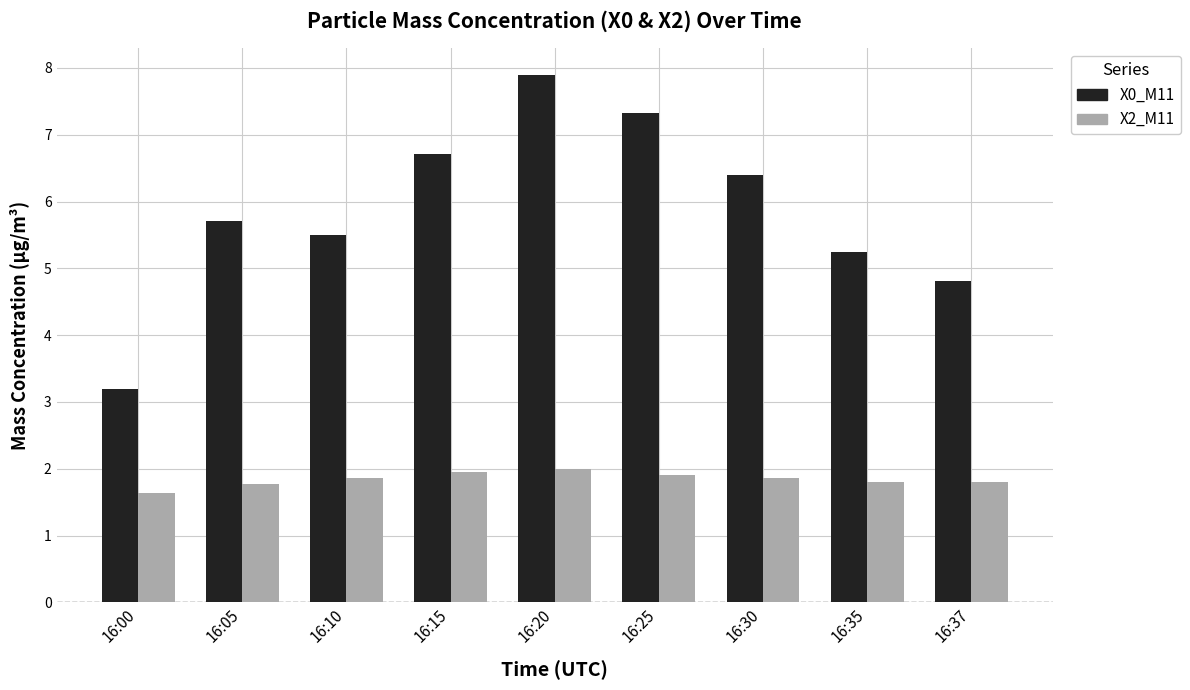

Rank the series by their average value, from lowest to highest.

X2_M11, X0_M11